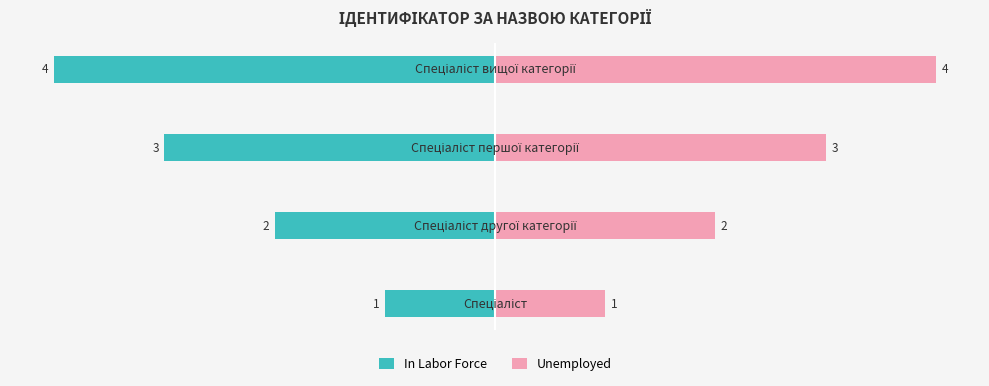

What is the difference between the maximum and minimum values in the Unemployed series?

3